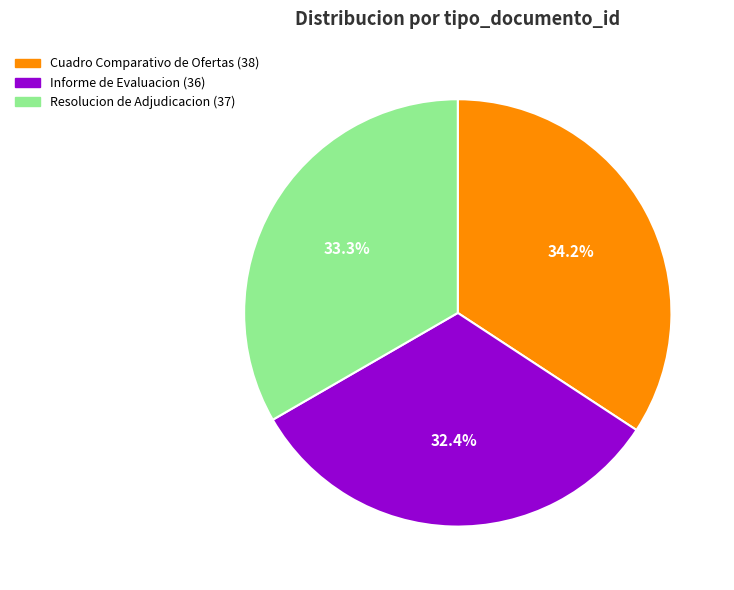

The Informe de Evaluacion slice represents 38% of the pie. True or false?

False